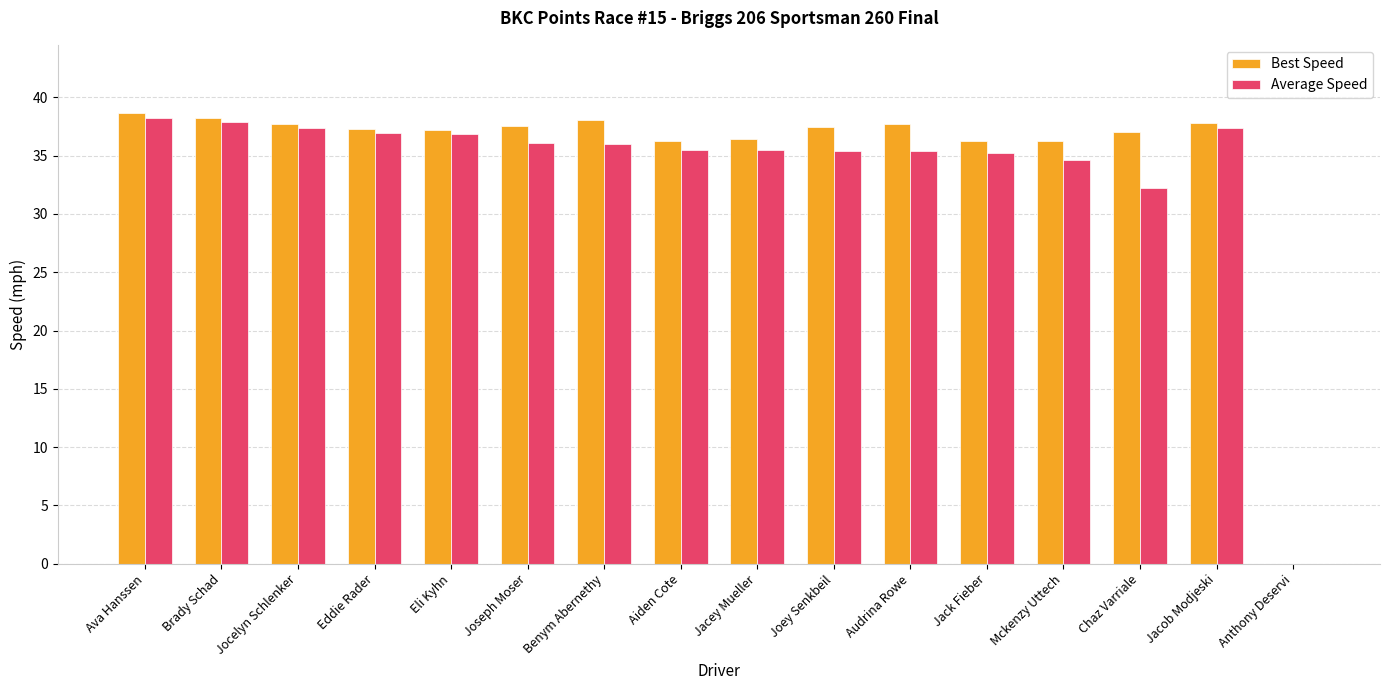

What is the total value across all series at Eddie Rader?

74.2